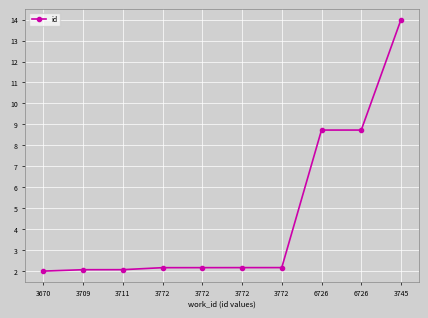

Does the chart have visible grid lines?

Yes